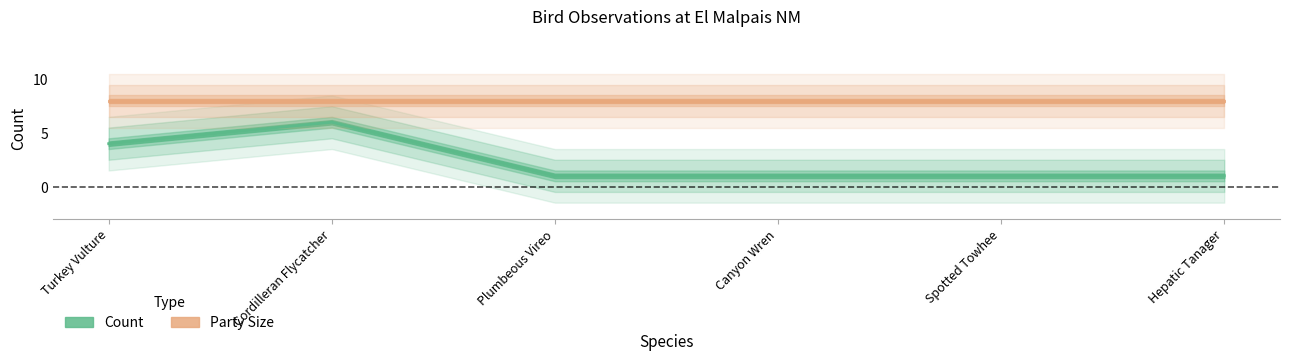

At which category does the data reach its first local peak?

Cordilleran Flycatcher